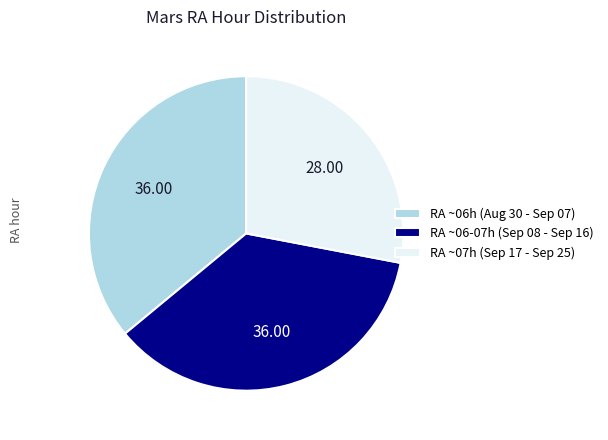

What is the ratio of the value at RA ~06-07h (Sep 08 - Sep 16) to the value at RA ~06h (Aug 30 - Sep 07)?

1.0